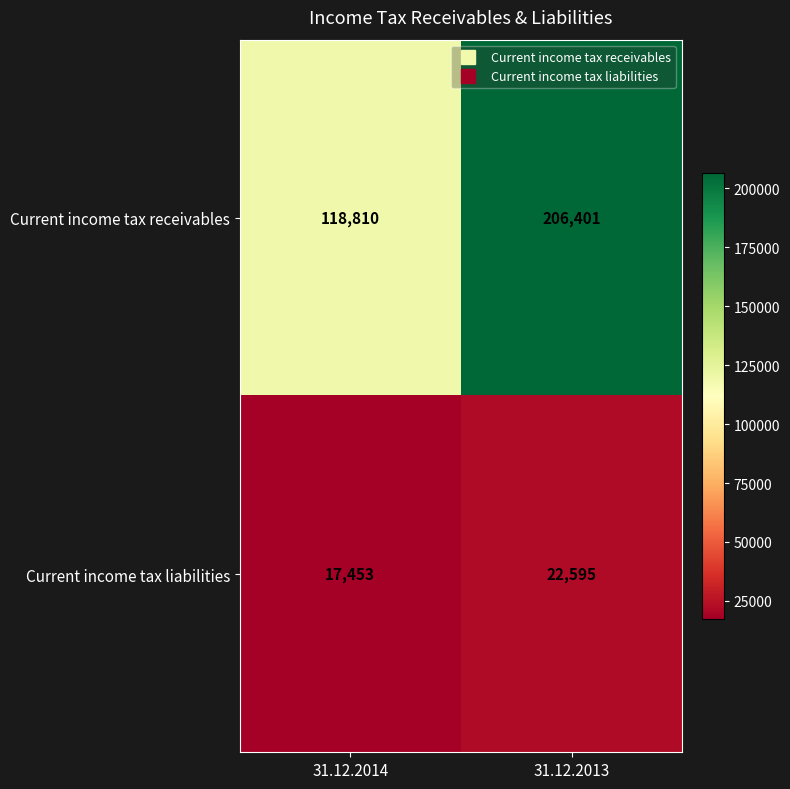

What is the average value of the Current income tax liabilities series?

20024